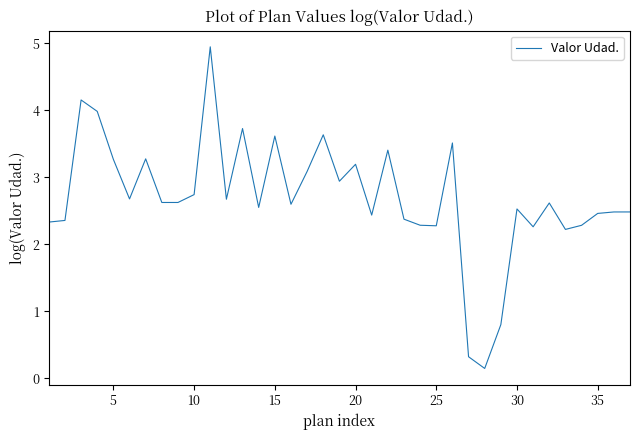

What is the difference between the maximum and minimum values?

4.8